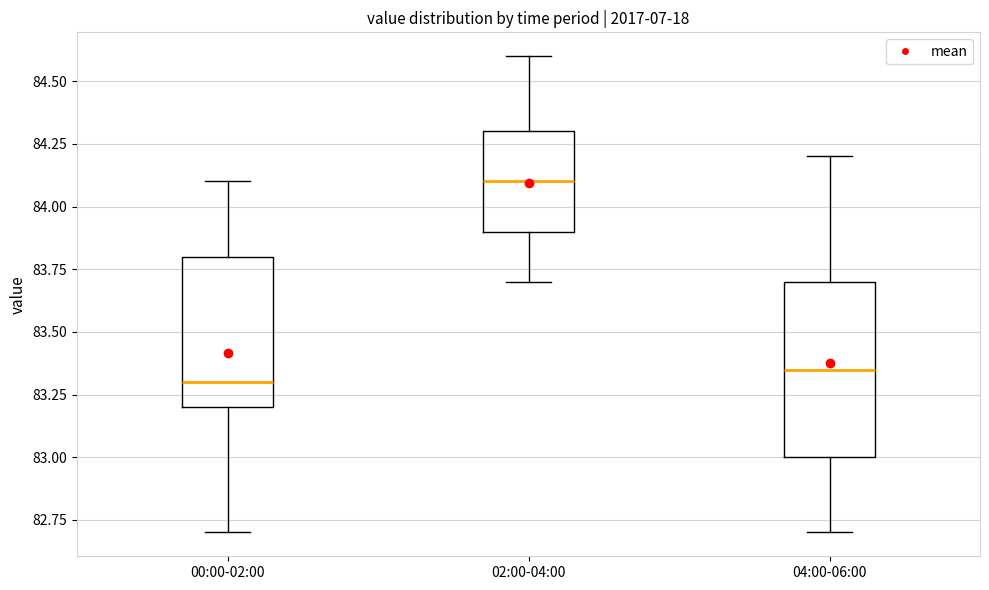

Reading left to right, read every box against the y-axis: the position of its median line, the range the box covers, and the ends of its whiskers. The values are not printed on the chart, so give them approximately, as read against the axis.

00:00-02:00: median 83.30, box 83.20 to 83.80, whiskers 82.70 to 84.10
02:00-04:00: median 84.10, box 83.90 to 84.30, whiskers 83.70 to 84.60
04:00-06:00: median 83.35, box 83.00 to 83.70, whiskers 82.70 to 84.20